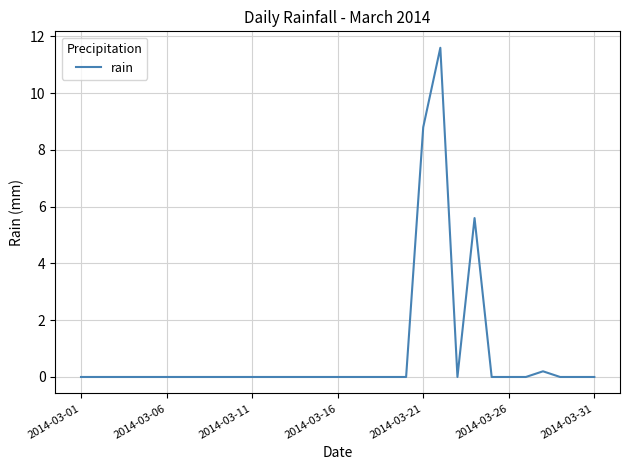

Reading left to right, extract all data points from this chart.

0.0	0.0	0.0	0.0	0.0	0.0	0.0	0.0	0.0	0.0	0.0	0.0	0.0	0.0	0.0	0.0	0.0	0.0	0.0	0.0	8.8	11.6	0.0	5.6	0.0	0.0	0.0	0.2	0.0	0.0	0.0